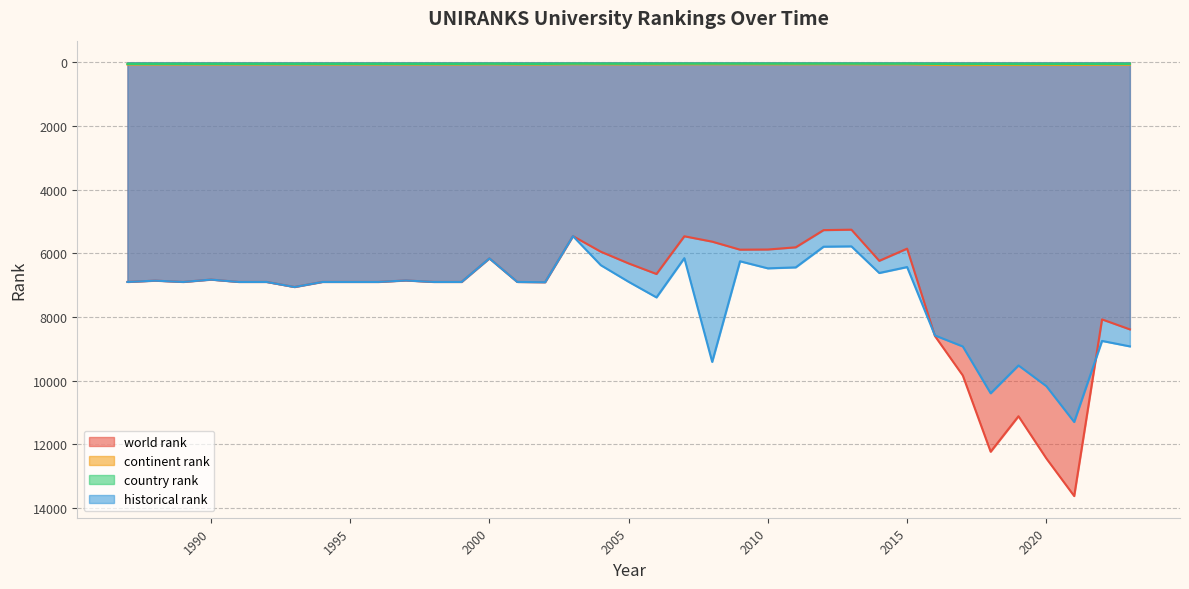

What is the minimum value for historical rank?

5458.0